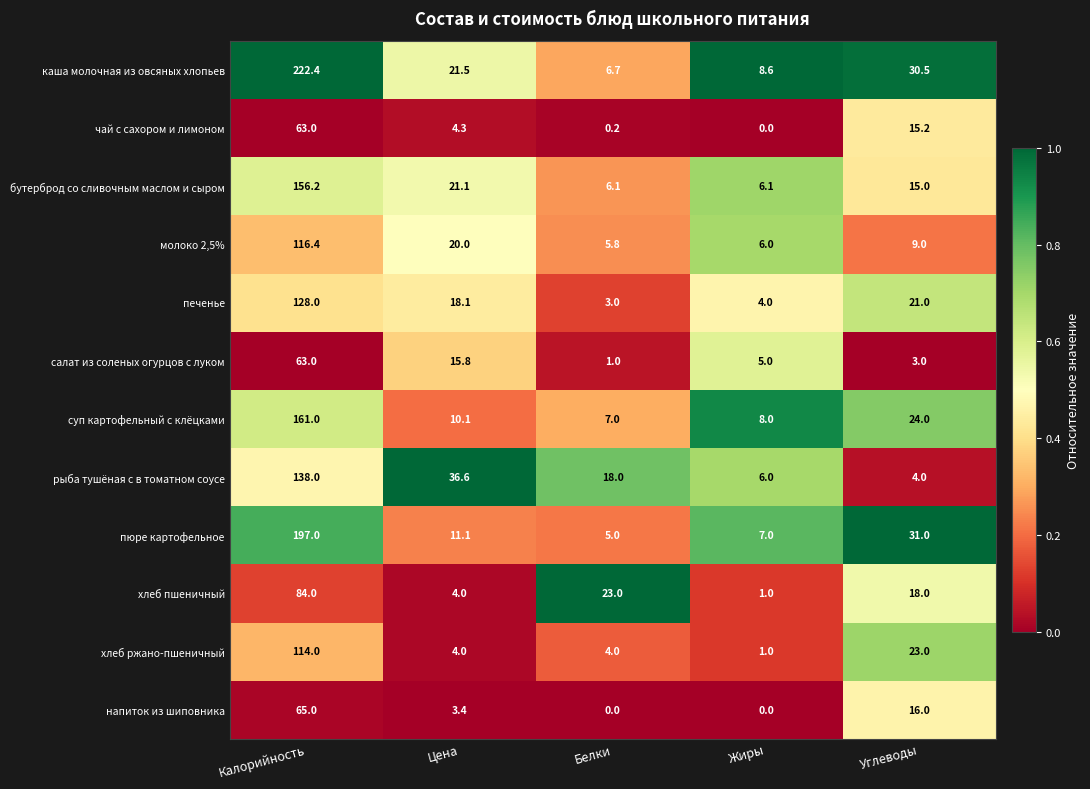

At which category does the chart reach its peak across all series?

Калорийность